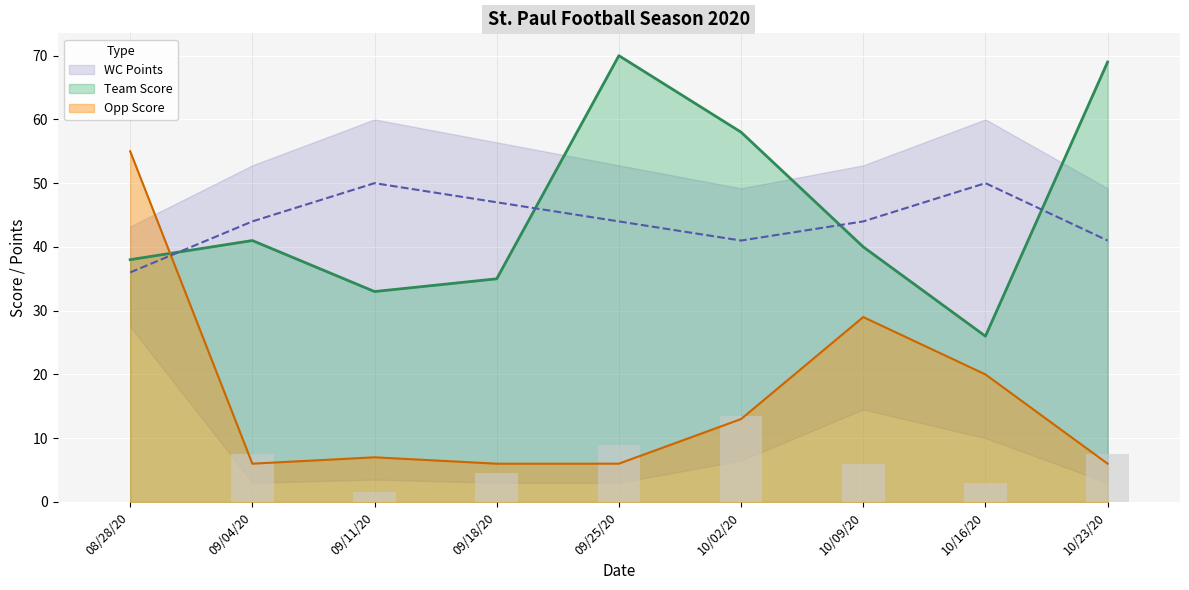

Which series has the widest spread of values?

Opp Score